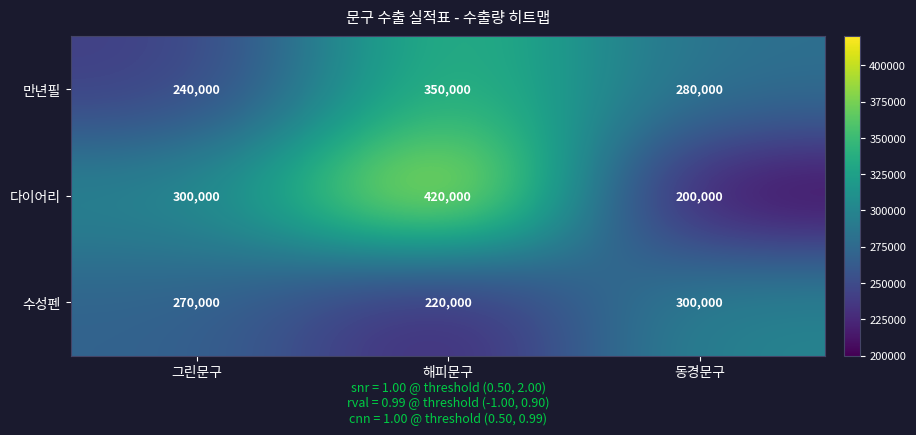

The value of 만년필 at 그린문구 is 424752. True or false?

False